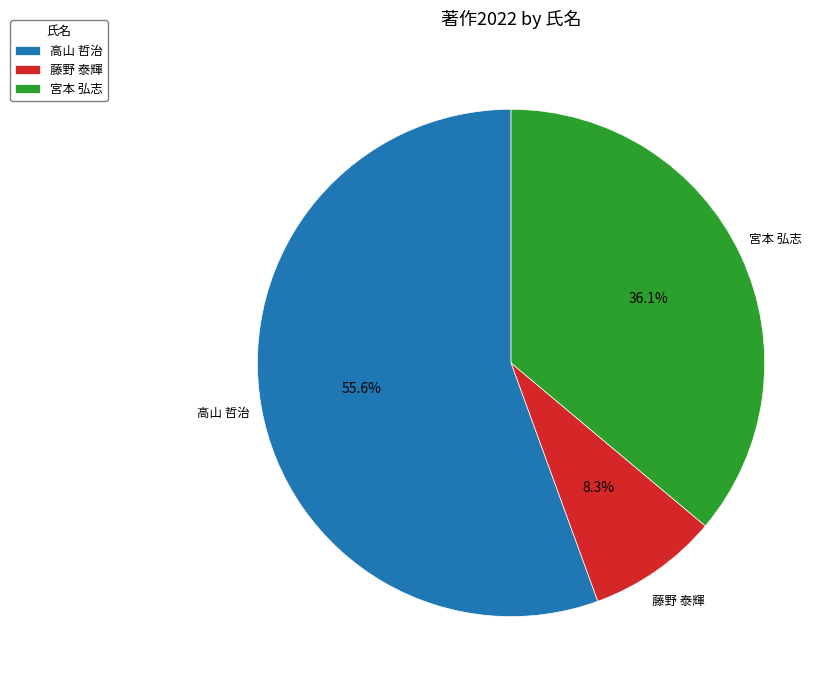

The 高山 哲治 slice represents 61% of the pie. True or false?

False